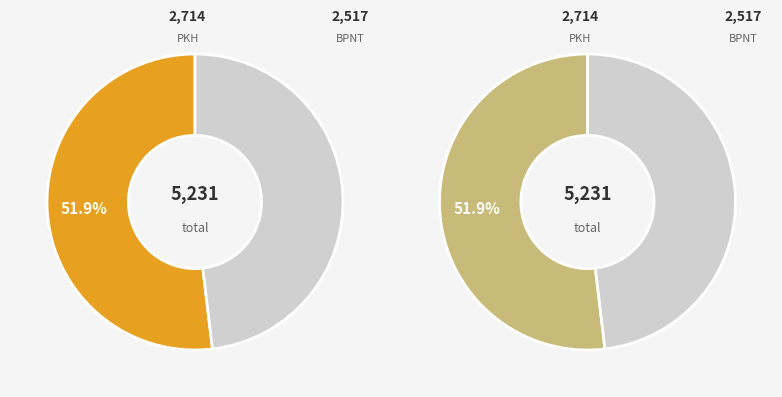

How many slices are in this pie chart?

2